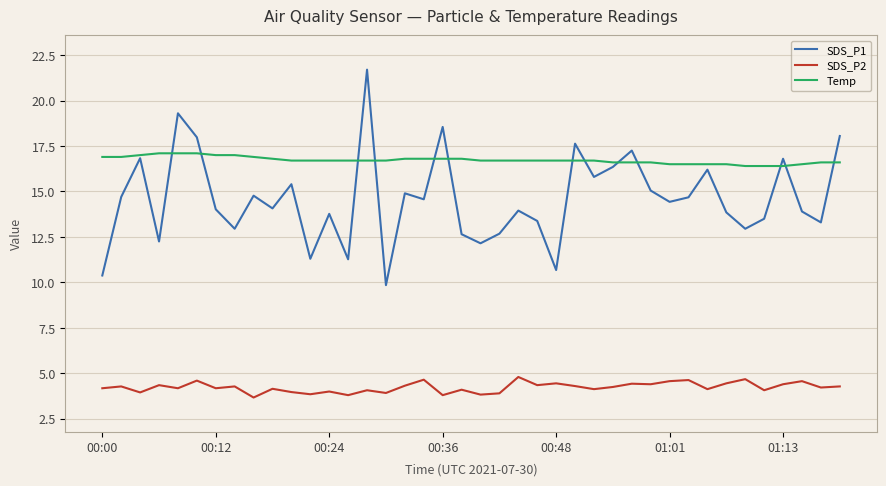

At 14, list the series in order from smallest to largest.

SDS_P2, Temp, SDS_P1